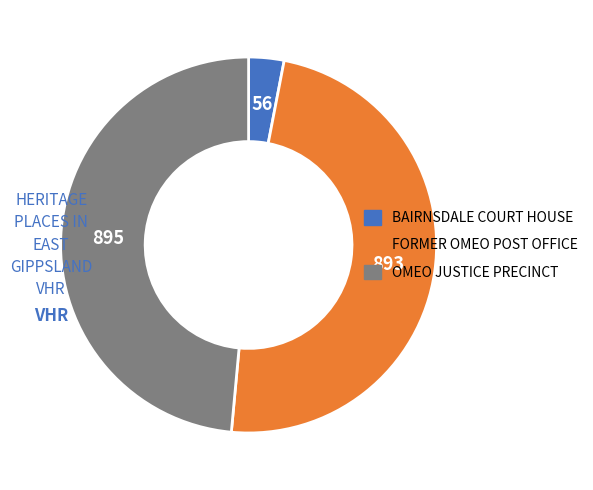

How many segments does this pie chart have?

3